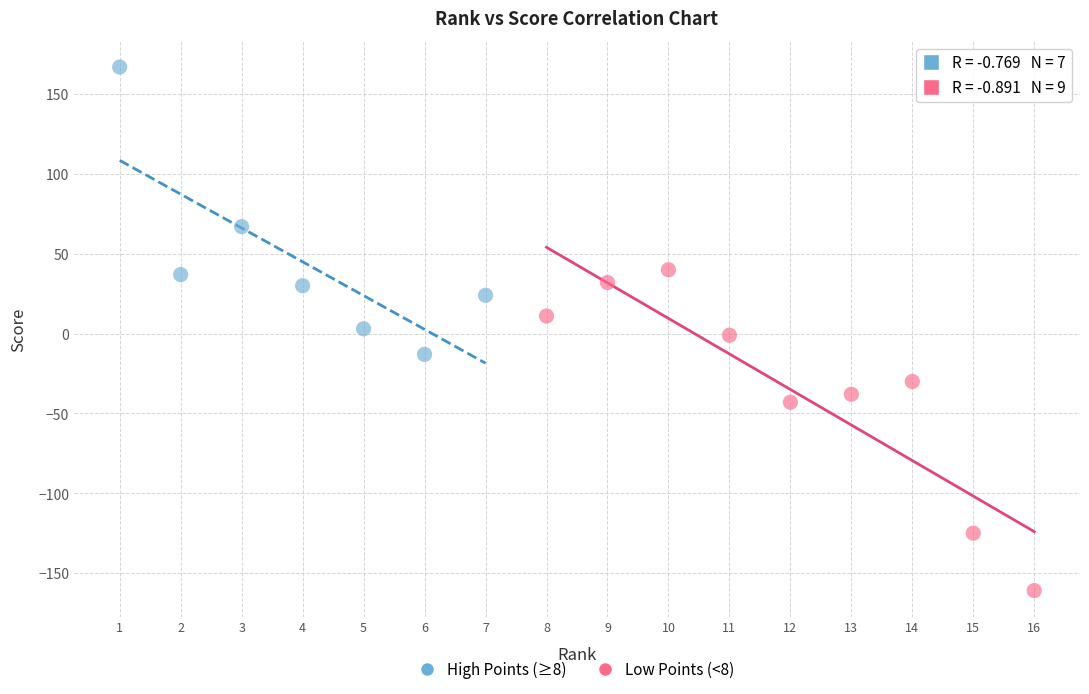

What are all the series names shown in the legend?

High Points (≥8), Low Points (<8)